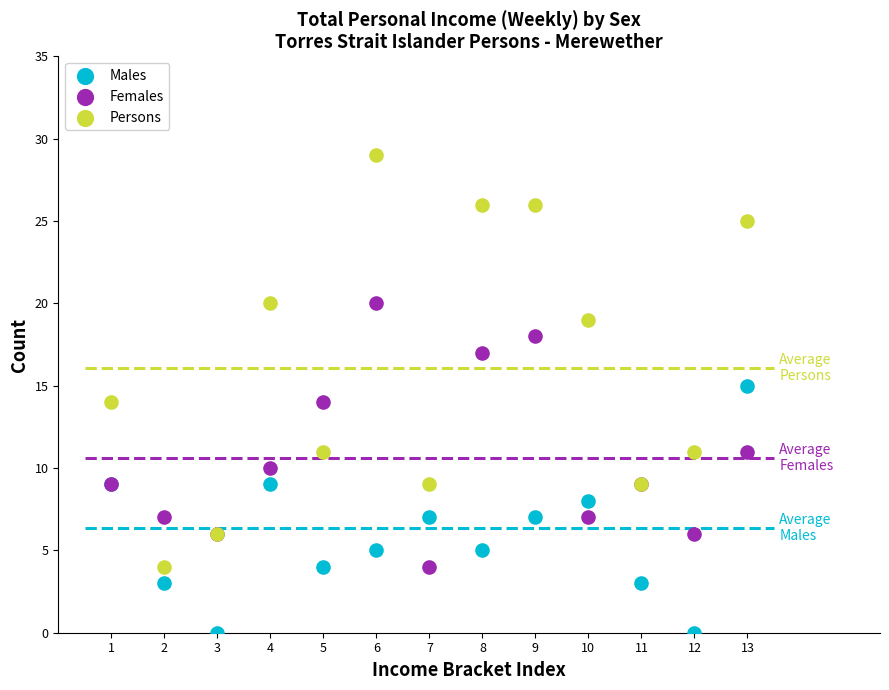

Which series has the largest Y range (max minus min)?

Persons